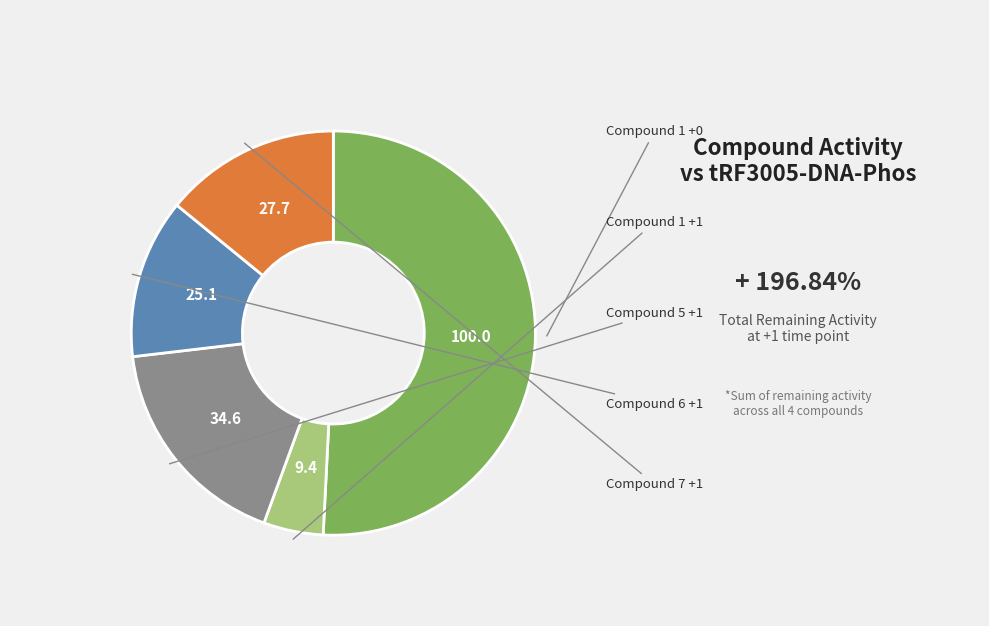

Is there a majority slice in this chart?

Yes